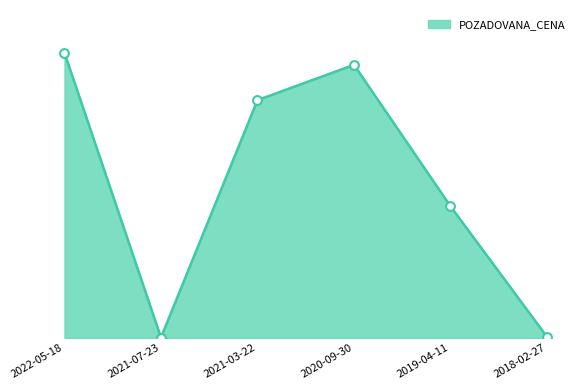

Between 2021-07-23 and 2018-02-27, which is larger?

2018-02-27